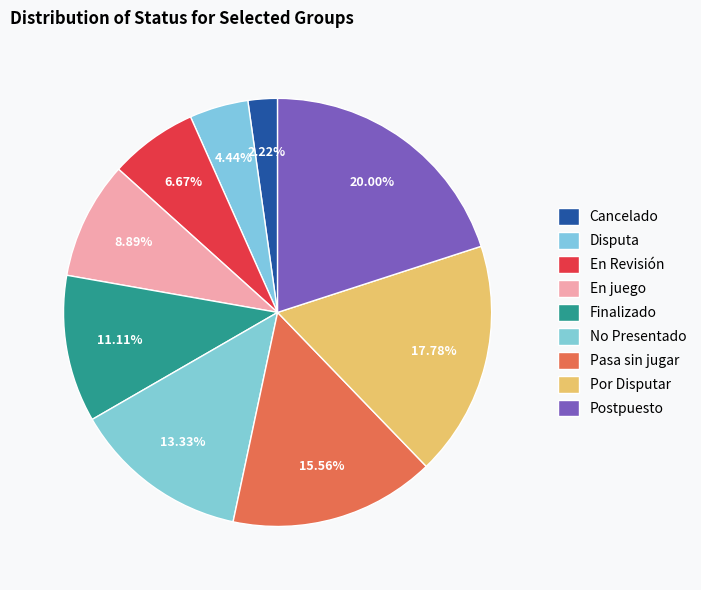

What is the change in value from Cancelado to Disputa?

+1